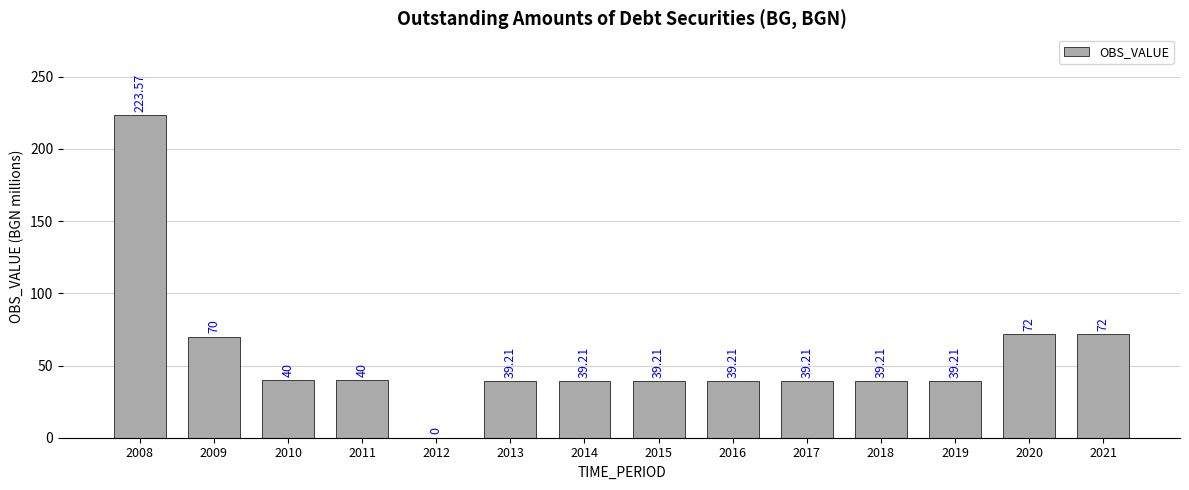

What is the maximum value shown in the chart?

223.6